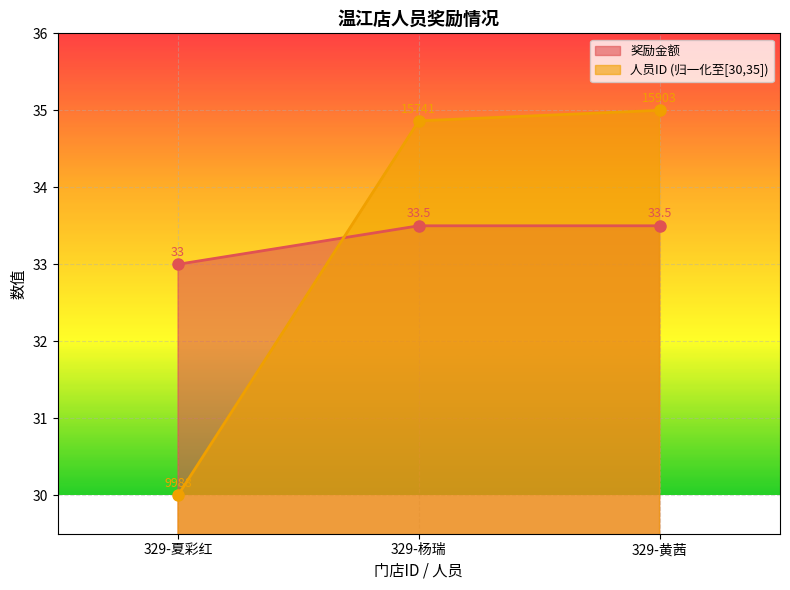

Reading left to right, transcribe all the data shown in this chart.

人员ID: 329-夏彩红=30.0	329-杨瑞=34.9	329-黄茜=35.0
奖励金额: 329-夏彩红=33.0	329-杨瑞=33.5	329-黄茜=33.5